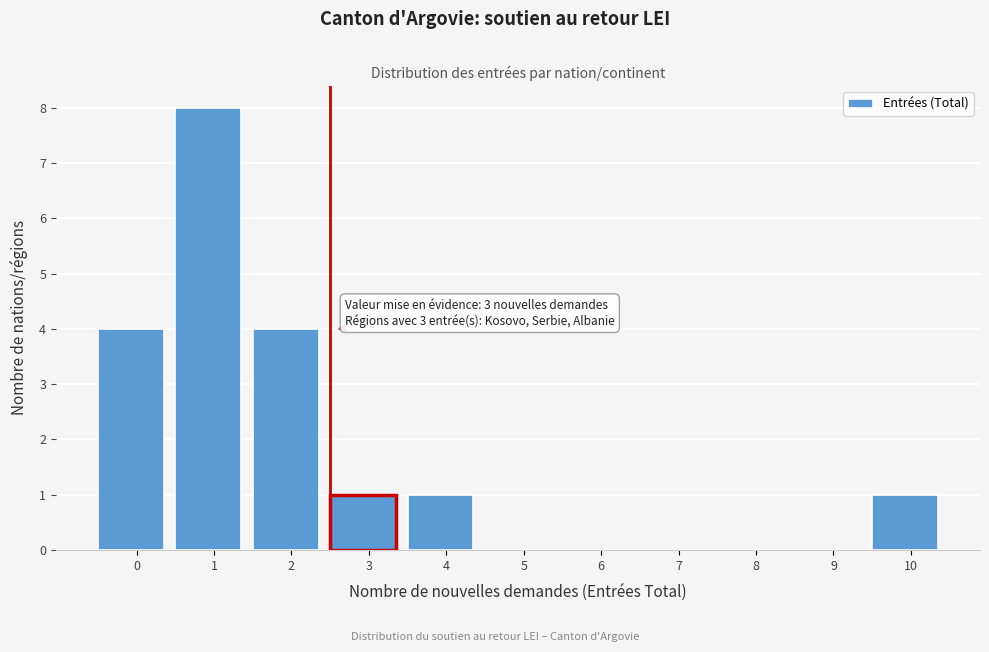

Reading left to right, extract all data points from this chart.

0=4	1=8	2=4	3=1	4=1	5=0	6=0	7=0	8=0	9=0	10=1